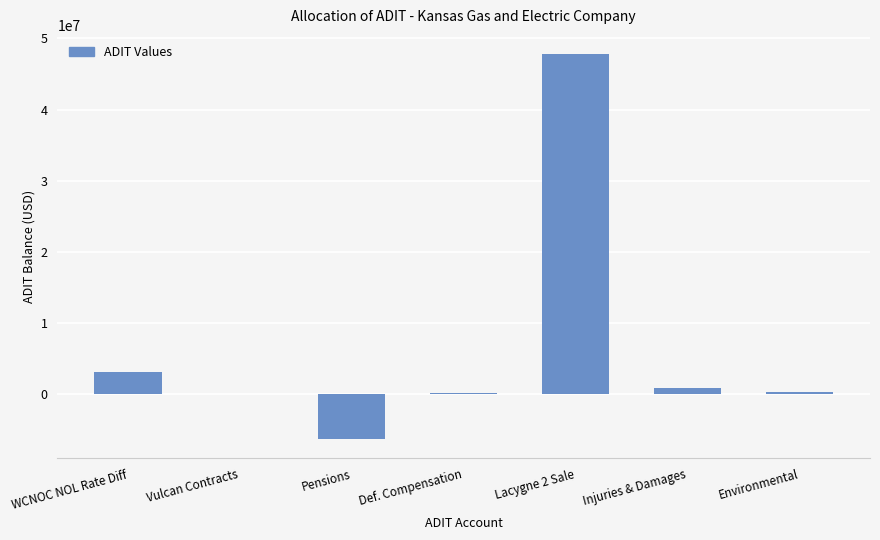

What is the sum of all values?

45761209